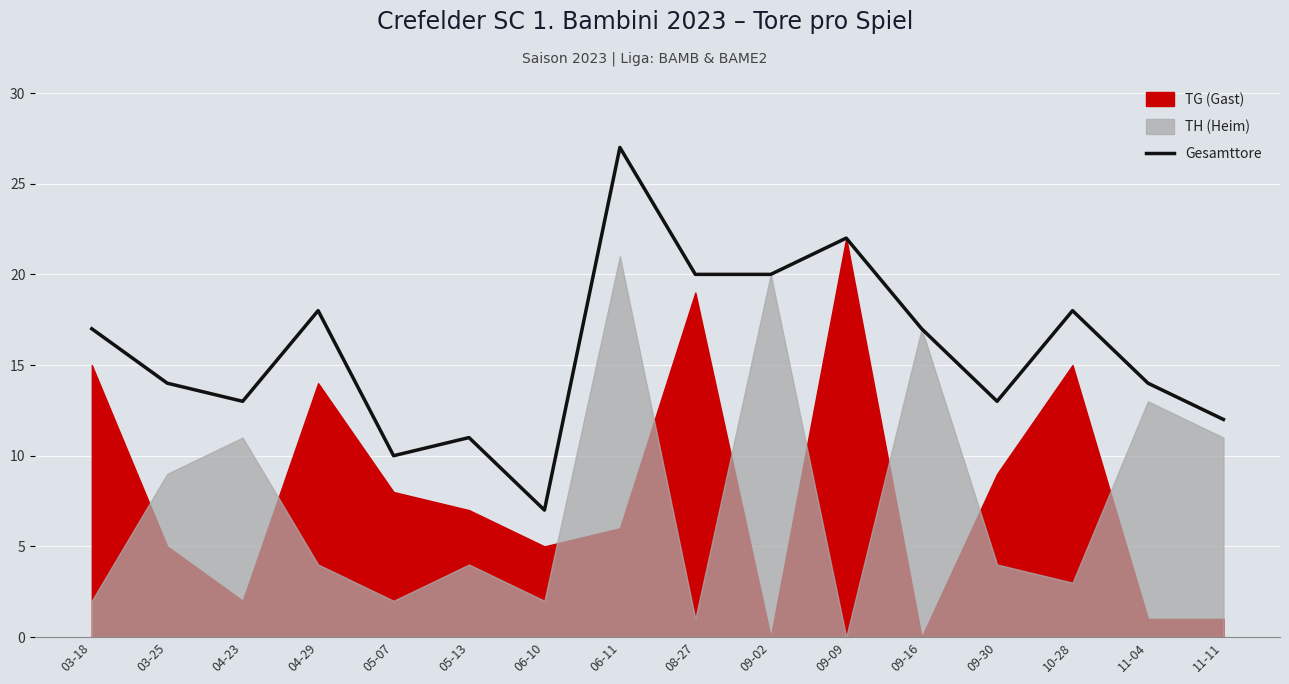

Which category has the lowest value across all series?

06-10